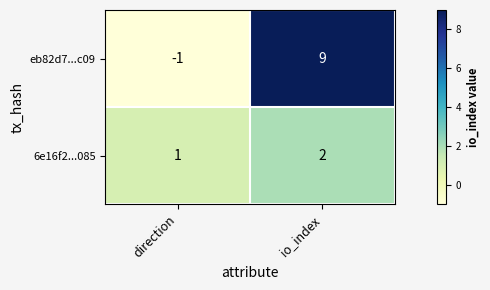

Rank the series by their average value, from lowest to highest.

6e16f2...085, eb82d7...c09